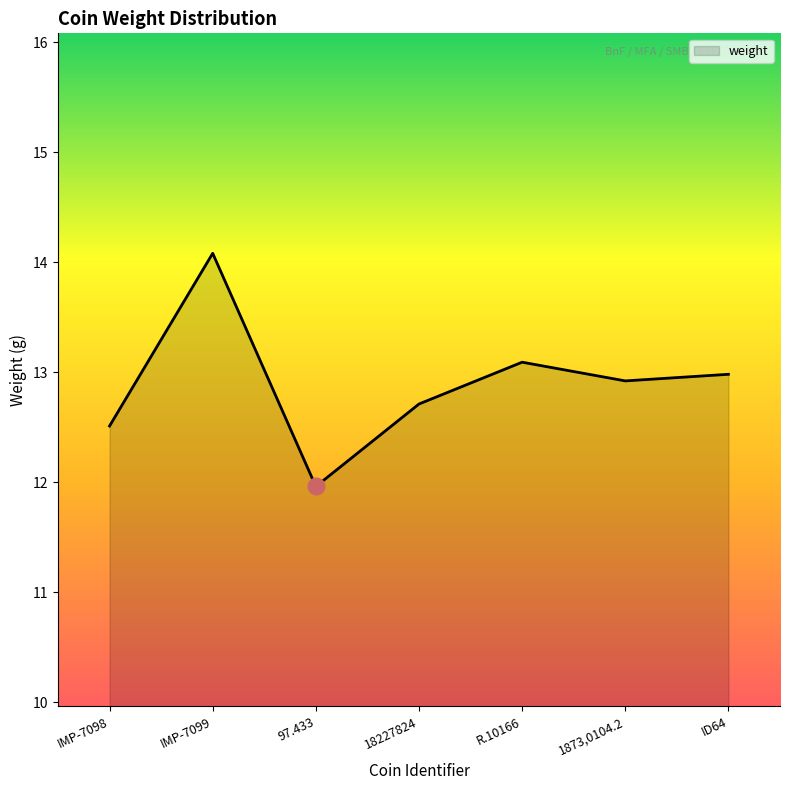

How many lines are shown in the chart?

1